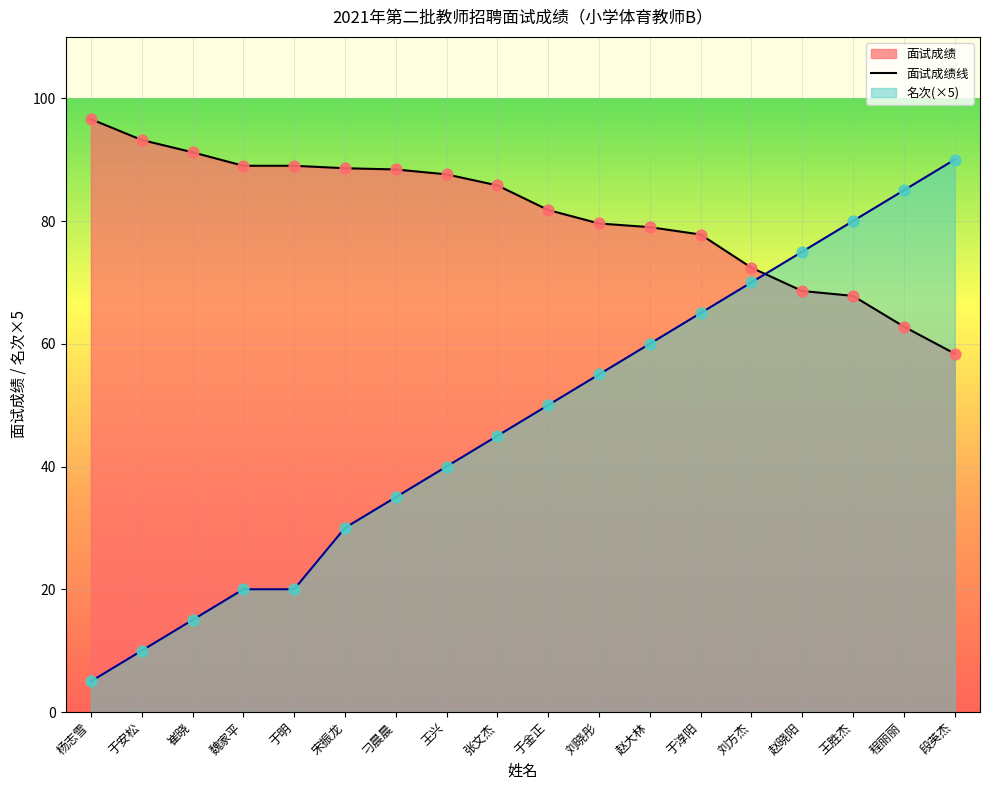

At how many categories does at least one series exceed 90?

3